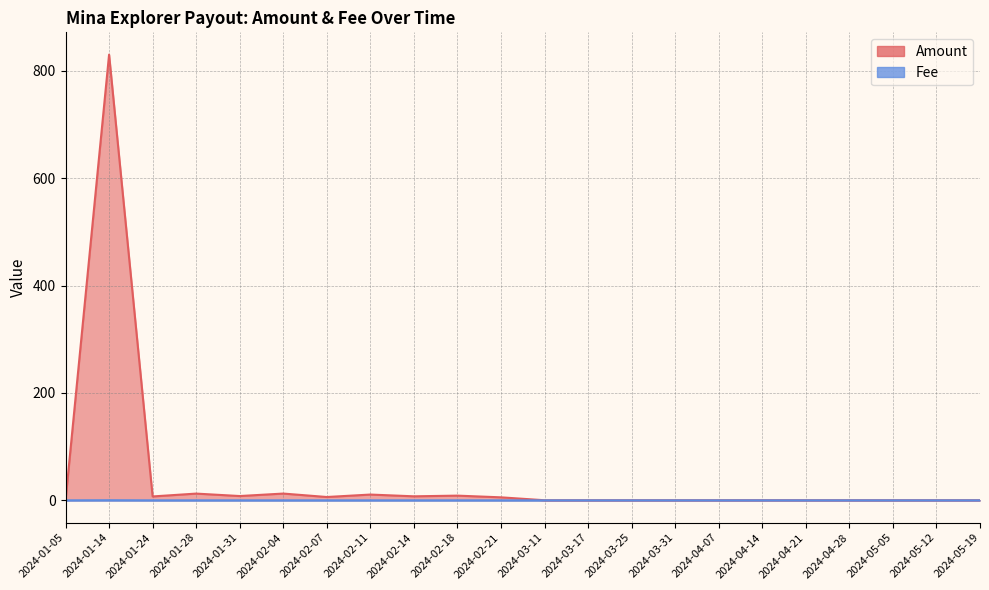

Read the Amount value at 2024-04-21.

0.2